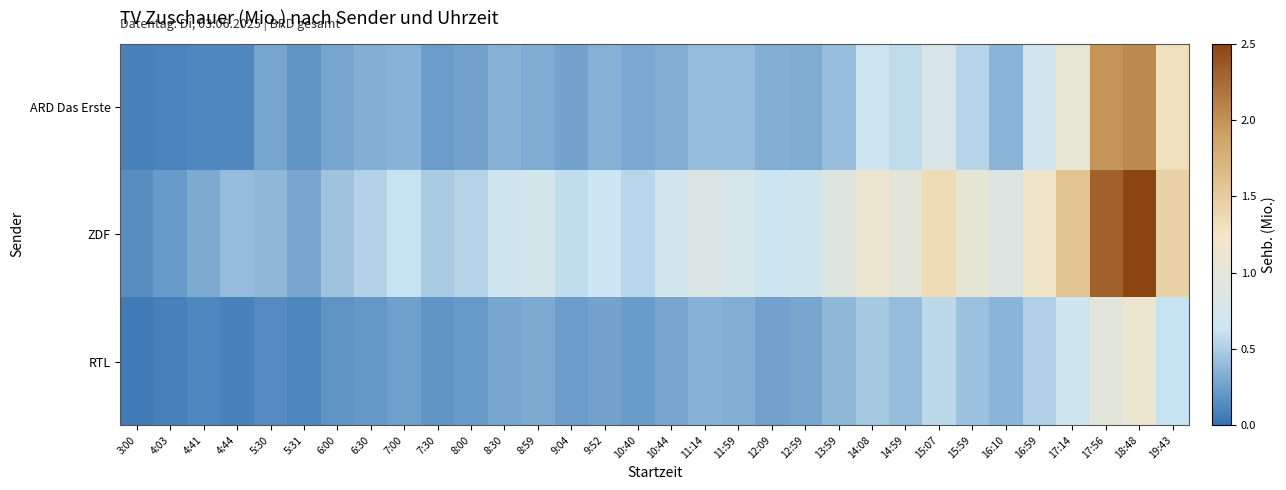

Which series has the widest spread of values?

ZDF